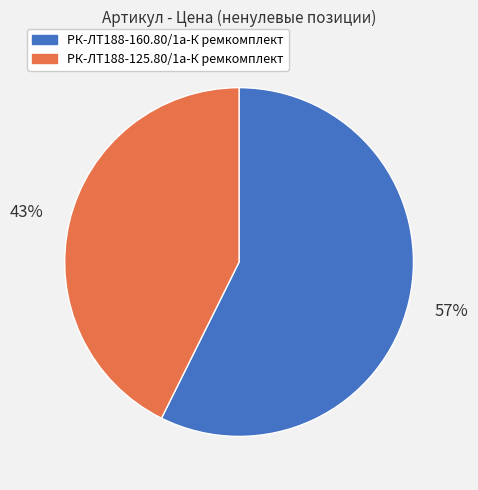

What is the ratio of the value at РК-ЛТ188-160.80/1а-К ремкомплект to the value at РК-ЛТ188-125.80/1а-К ремкомплект?

1.3